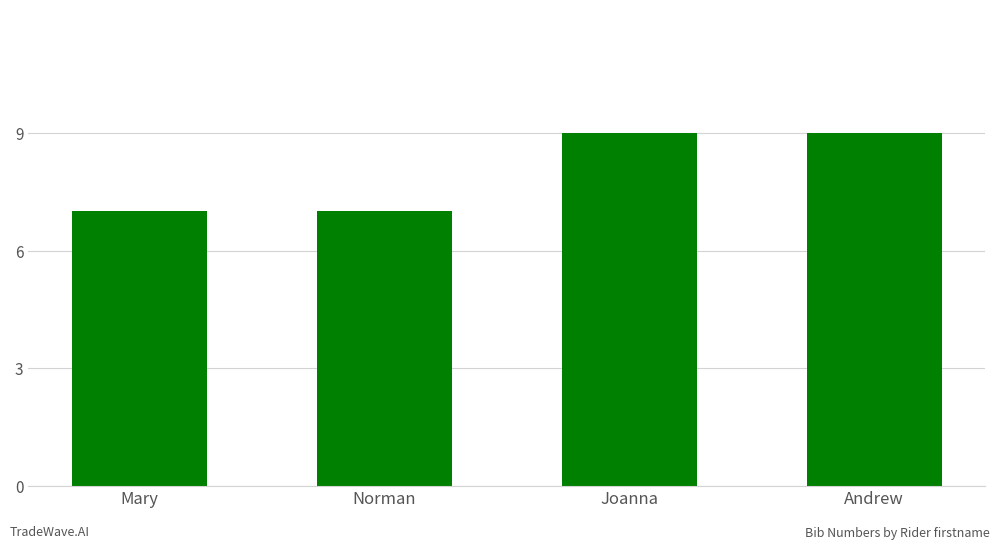

What is the difference between the maximum and minimum values?

2